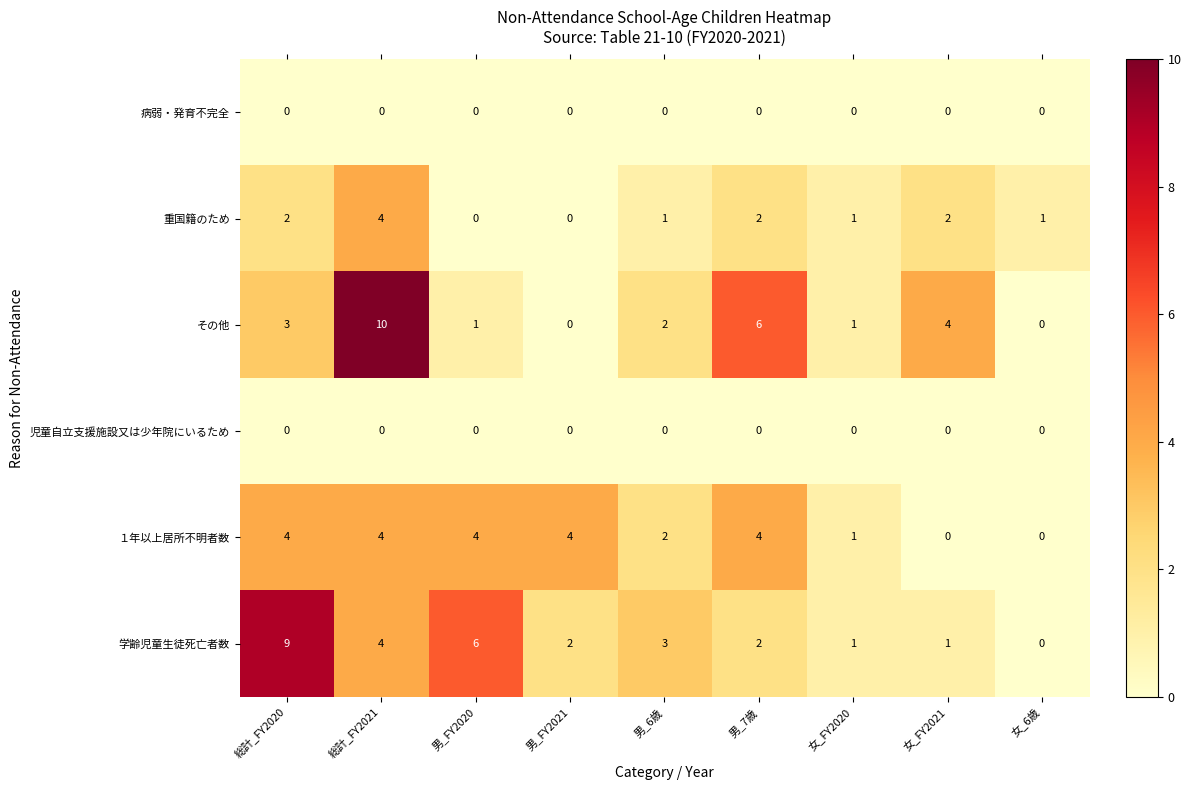

What is the difference between the 重国籍のため values at 総計_FY2021 and 男_FY2021?

4